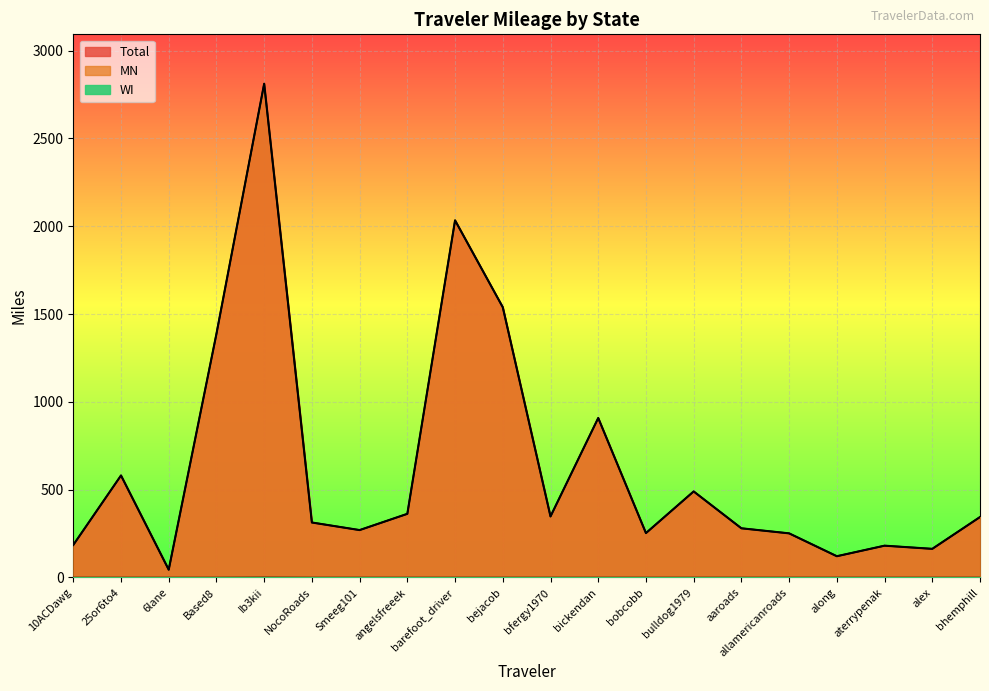

At aterrypenak, list the series in order from largest to smallest.

Total, MN, WI